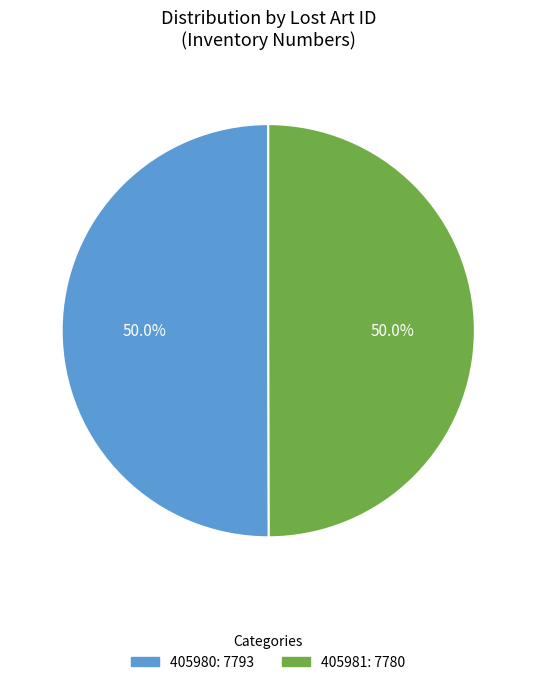

Do 405980 and 405981 together represent more than half of the pie?

Yes